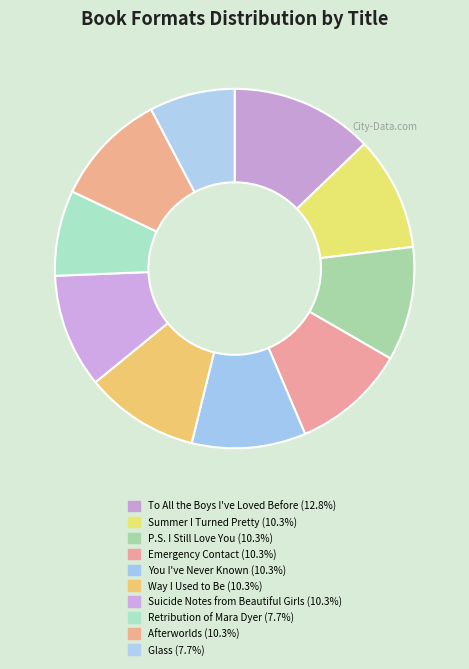

What is the smallest slice in the pie chart?

Retribution of Mara Dyer